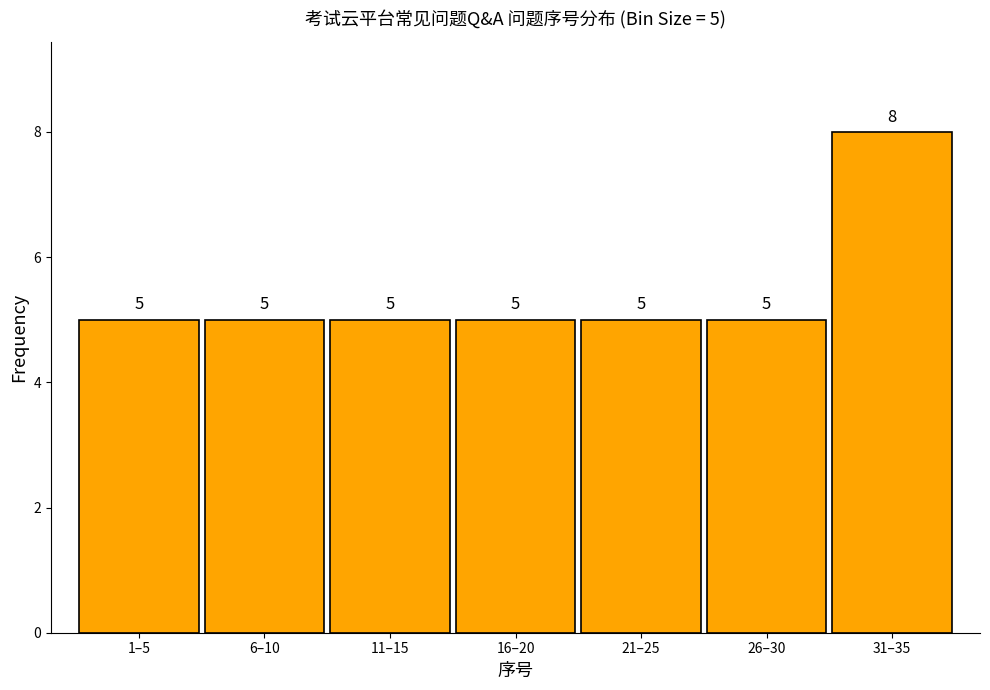

Reading left to right, list all the values displayed in this chart.

5	5	5	5	5	5	8